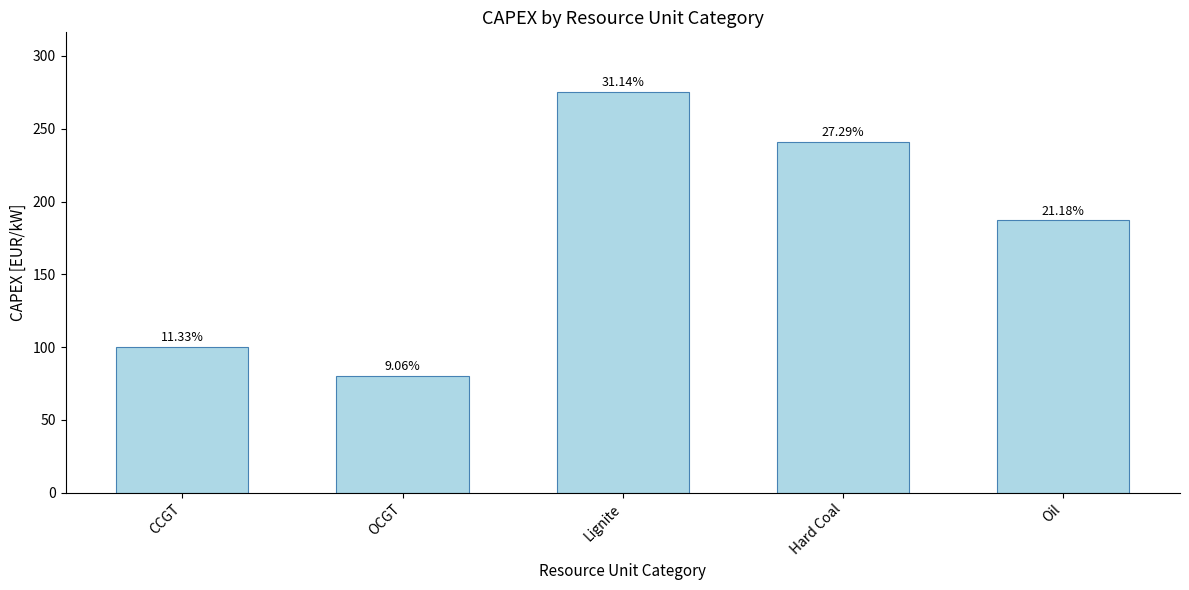

Reading left to right, transcribe all the data shown in this chart.

CCGT=100	OCGT=80	Lignite=275	Hard Coal=241	Oil=187